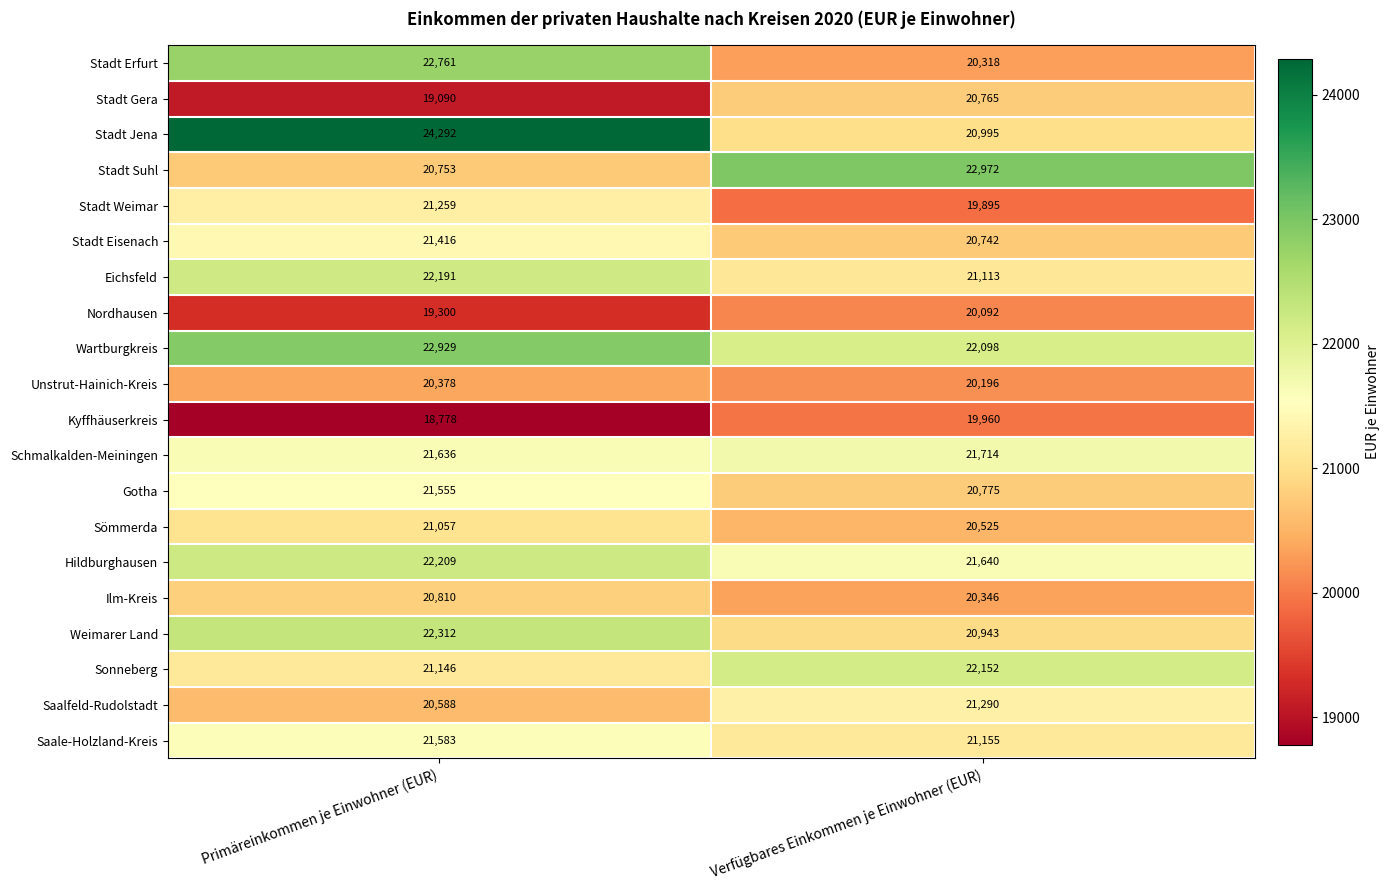

Which series changed the most between Primäreinkommen je Einwohner (EUR) and Verfügbares Einkommen je Einwohner (EUR)?

Stadt Jena